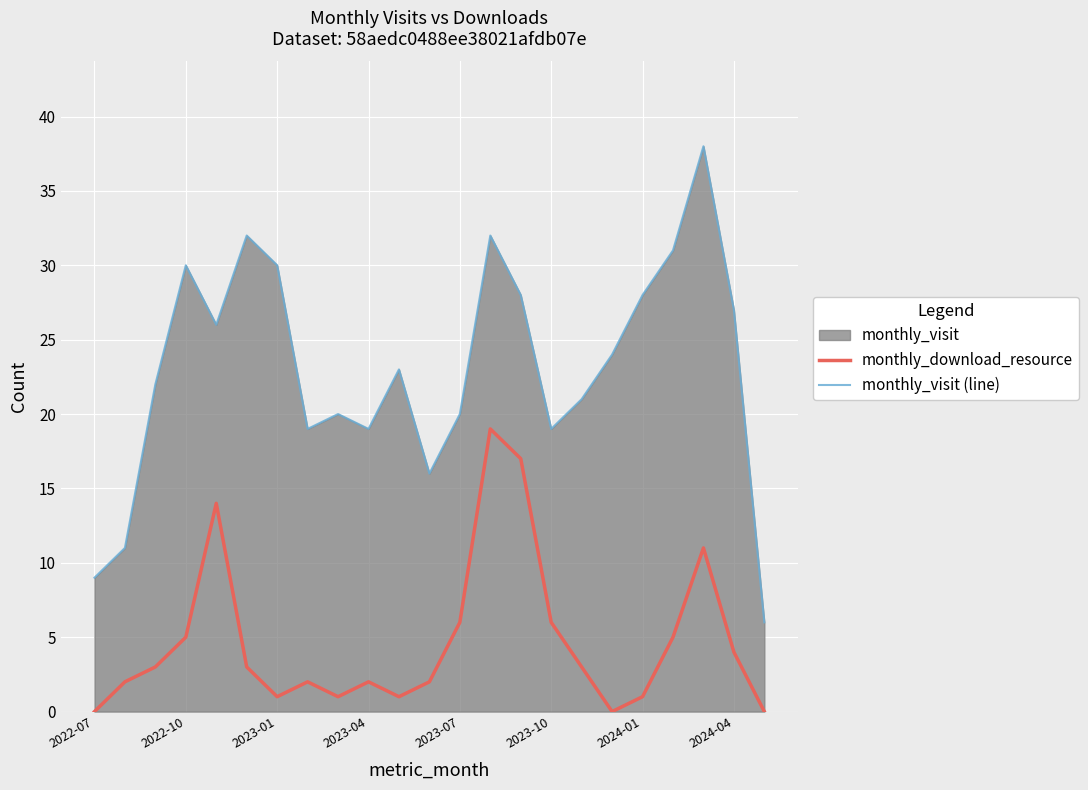

Which series has the widest spread of values?

monthly_visit (line)